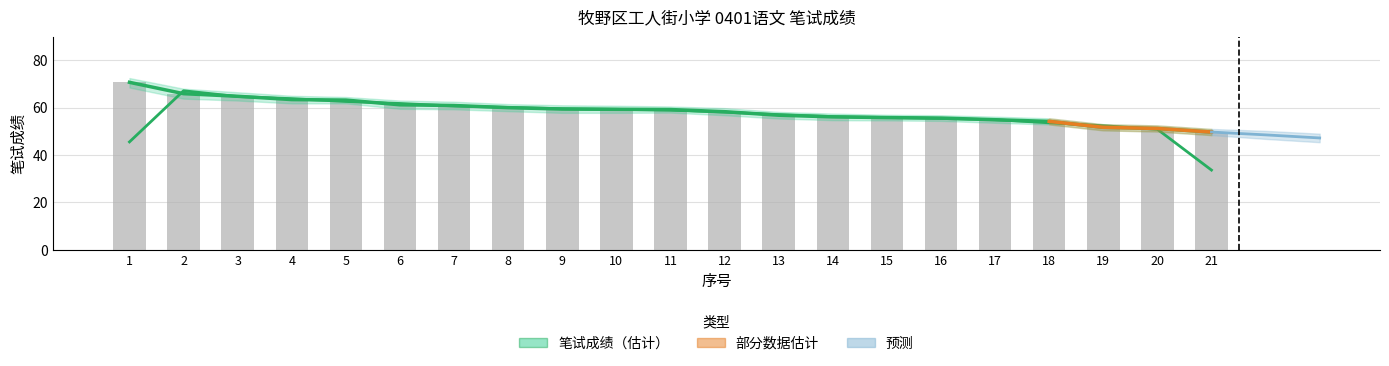

What is the value of the 平均分上界 bar at the 9th from the left?

59.4